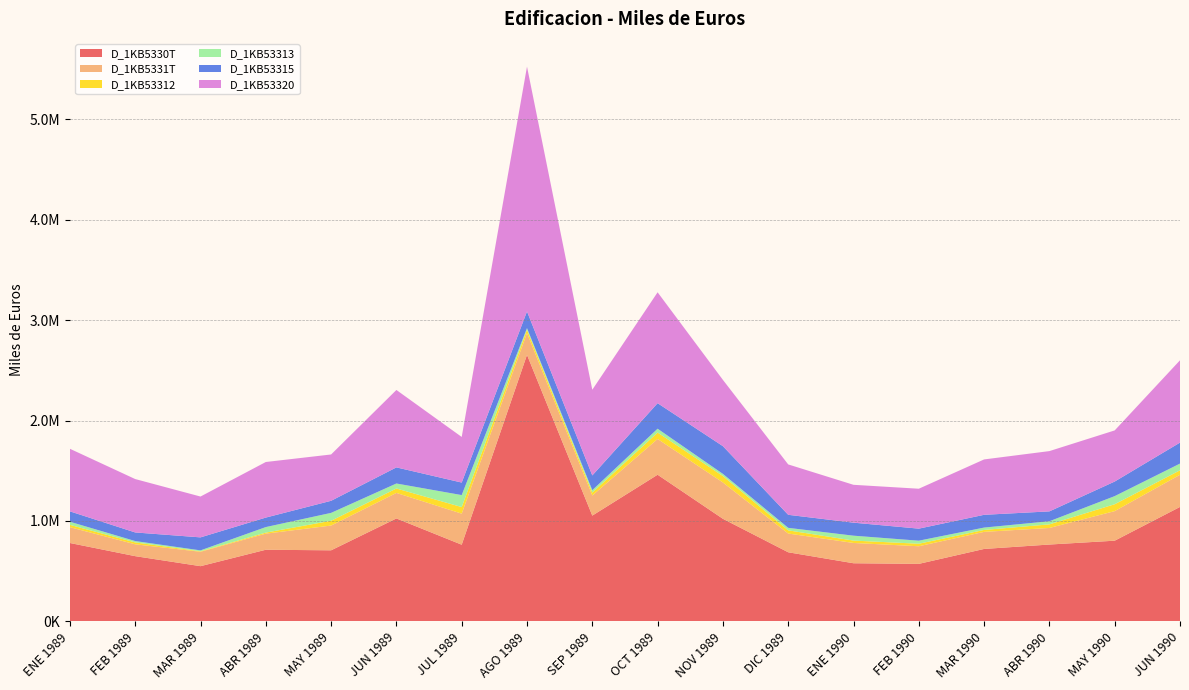

Reading left to right, what are all the values shown in this chart?

D_1KB5330T: 780840.9	649772.2	550070.3	713629.8	707932.1	1025290.5	763802.2	2654381.8	1053550.1	1460651.8	1021852.8	688399.2	579117.2	572932.8	721545.1	765497.1	803781.6	1140023.8
D_1KB5331T: 157543.3	118038.8	143365.4	160157.7	246559.2	254246.2	309401.0	216148.0	200070.9	356267.9	361671.1	186572.2	202096.3	175423.4	169990.3	165062.0	294526.0	320309.4
D_1KB53312: 23102.9	18799.7	4465.5	10607.9	47660.3	44138.3	65480.3	34371.9	29071.0	63713.3	64182.1	31721.4	23631.8	25110.3	19304.5	35766.2	68611.5	44348.7
D_1KB53313: 30946.1	13552.8	9369.8	54998.6	78642.4	49721.7	119330.9	15842.7	24082.6	38356.6	21360.0	25020.1	48856.3	30363.1	23589.7	31084.3	80758.0	67036.9
D_1KB53315: 103494.3	85686.3	129530.1	94551.2	120256.5	160386.1	124589.8	165933.4	146917.4	254198.0	276129.0	129830.6	129608.3	119950.0	127096.0	98211.4	145156.4	208923.8
D_1KB53320: 623297.6	531733.4	406704.9	553472.1	461372.9	771044.3	454401.2	2438233.8	853479.2	1104383.8	660181.8	501827.1	377020.9	397509.4	551554.9	600435.1	509255.6	819714.4